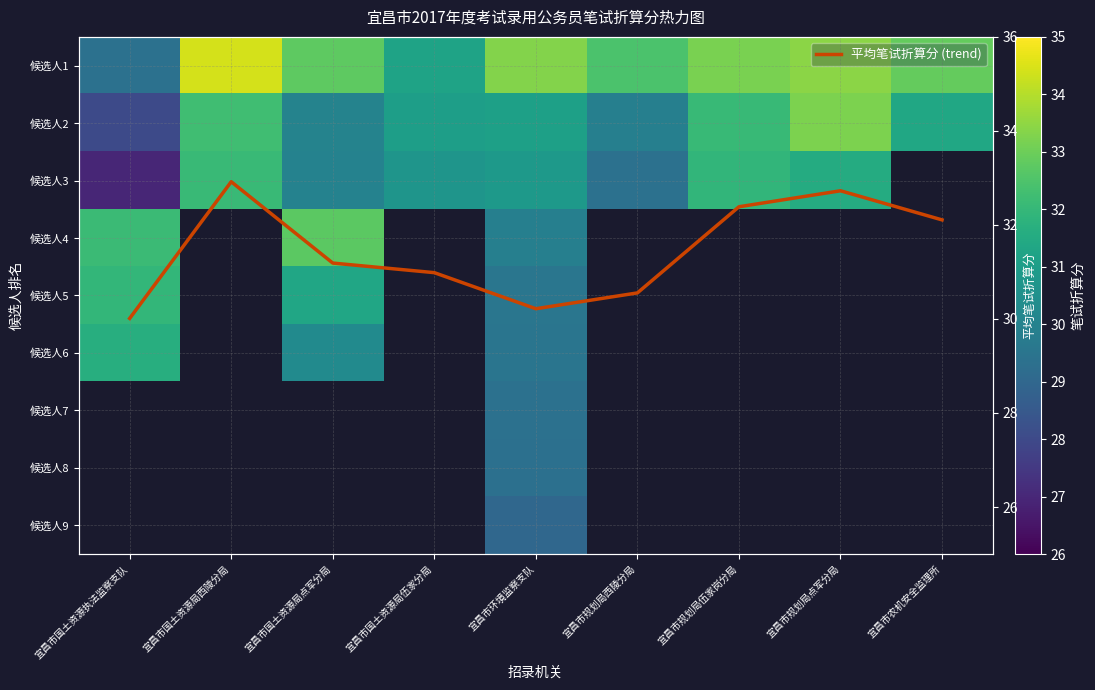

What is the minimum value shown in the chart?

27.0